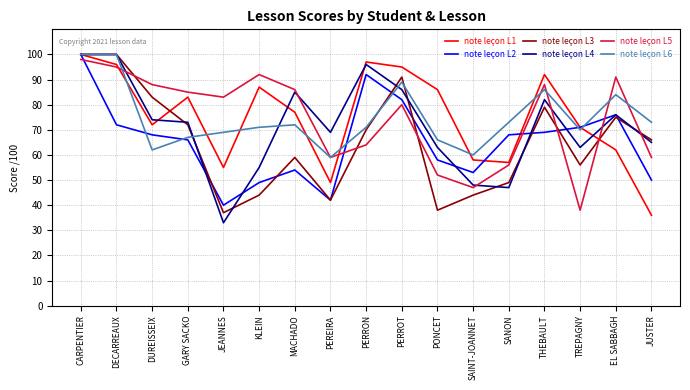

Does the chart have visible grid lines?

Yes